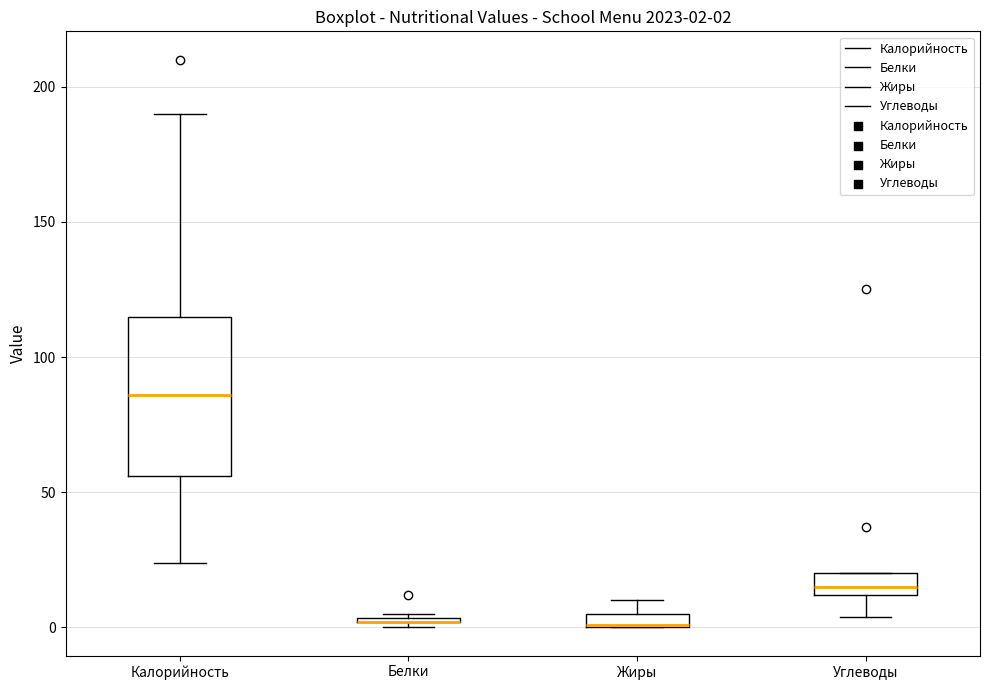

Comparing the boxes themselves (not the whiskers), which one is the tallest?

Калорийность